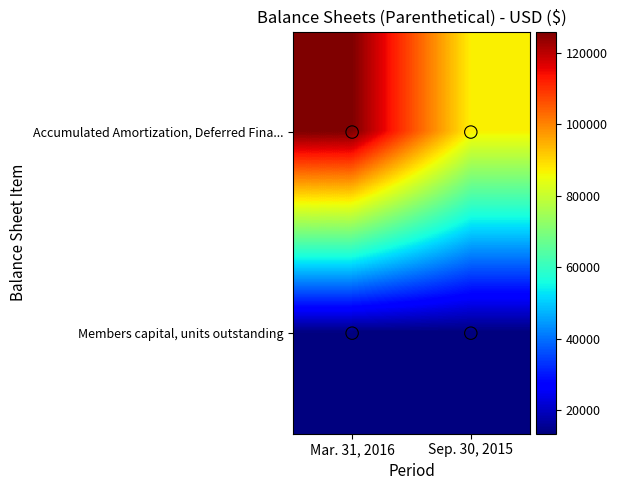

Which series has the largest range (max minus min)?

Accumulated Amortization, Deferred Fina...